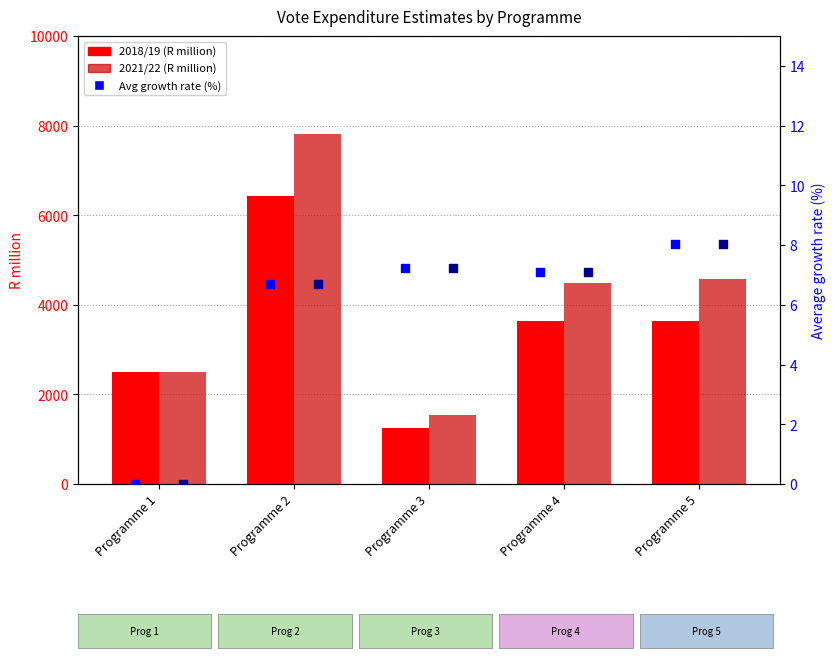

At which category is the sum across all series the highest?

Programme 2